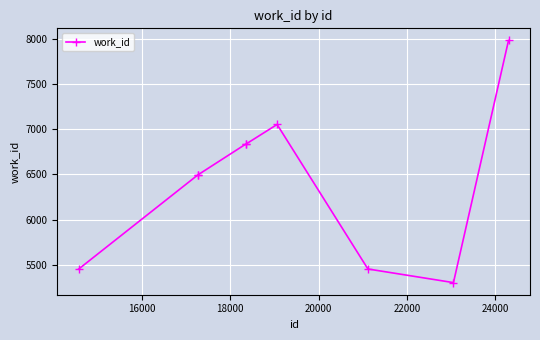

Is this an area chart (filled region under the line)?

No